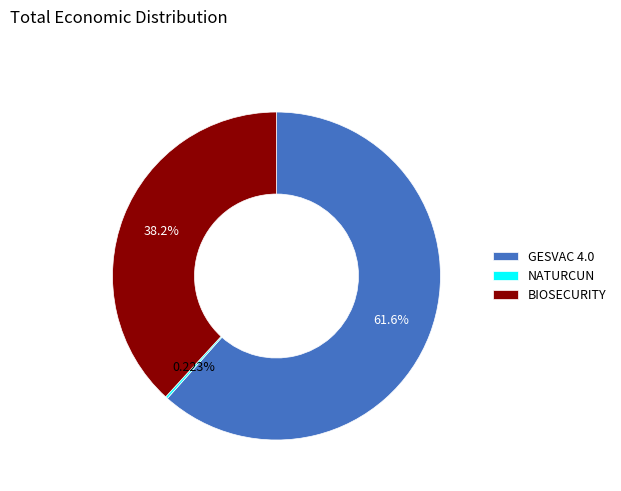

To the nearest percent, what is the average slice percentage?

33%